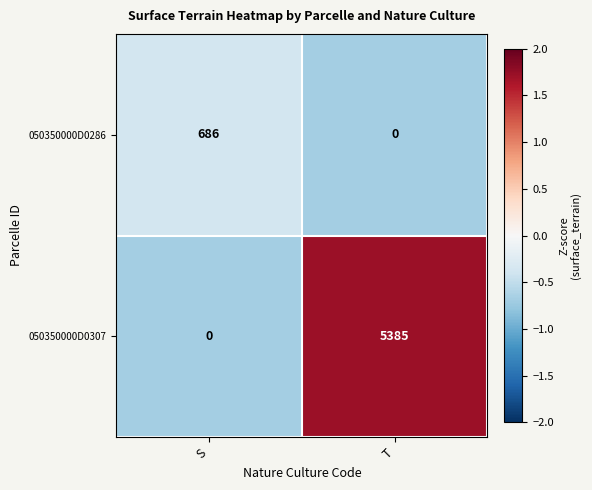

At how many categories does at least one series exceed 0?

2